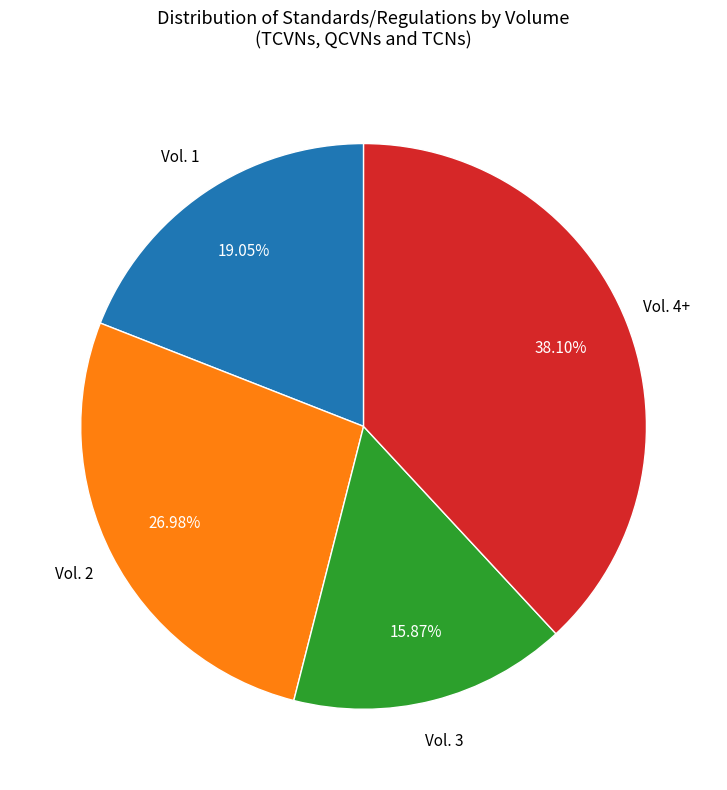

Which has a higher value, Vol. 1 or Vol. 4+?

Vol. 4+